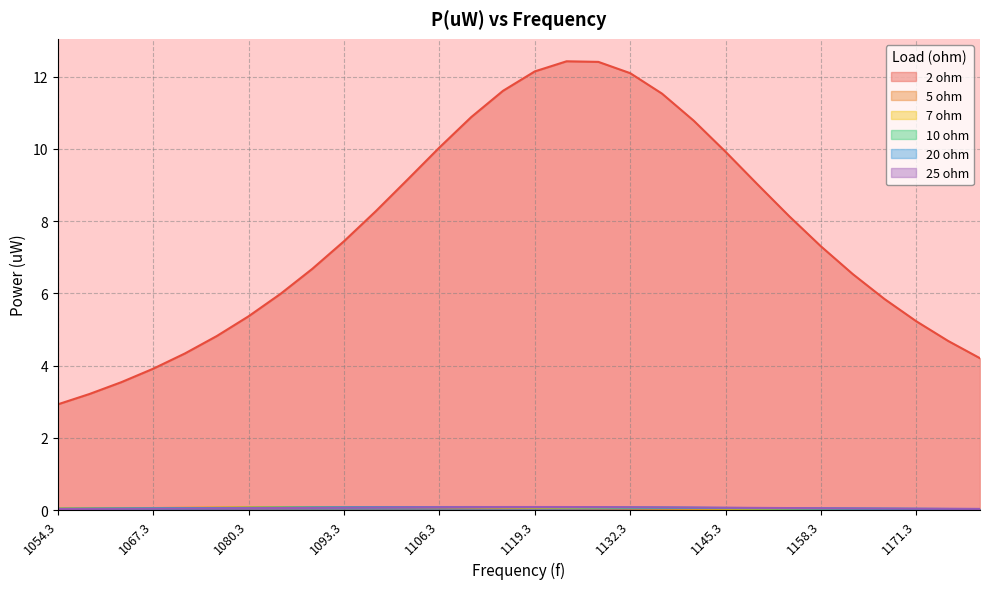

At 1162.7, list the series in order from smallest to largest.

5 ohm, 7 ohm, 10 ohm, 20 ohm, 25 ohm, 2 ohm